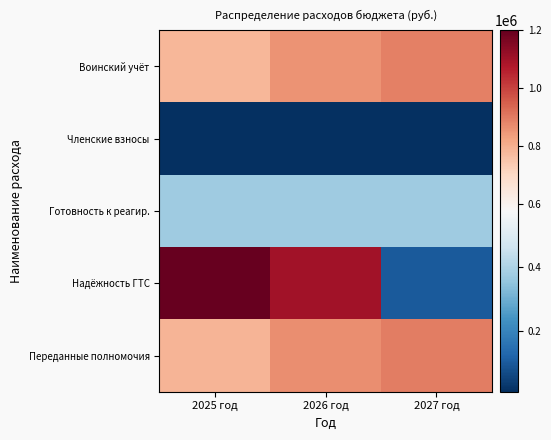

Reading left to right, extract all data points from this chart.

Воинский учёт: 2025 год=781468.0	2026 год=856901.0	2027 год=888108.0
Членские взносы: 2025 год=11000.0	2026 год=11000.0	2027 год=11000.0
Готовность к реагир.: 2025 год=375763.9	2026 год=375763.9	2027 год=375763.9
Надёжность ГТС: 2025 год=1200000.0	2026 год=1100000.0	2027 год=100000.0
Переданные полномочия: 2025 год=788383.0	2026 год=863816.0	2027 год=895023.0